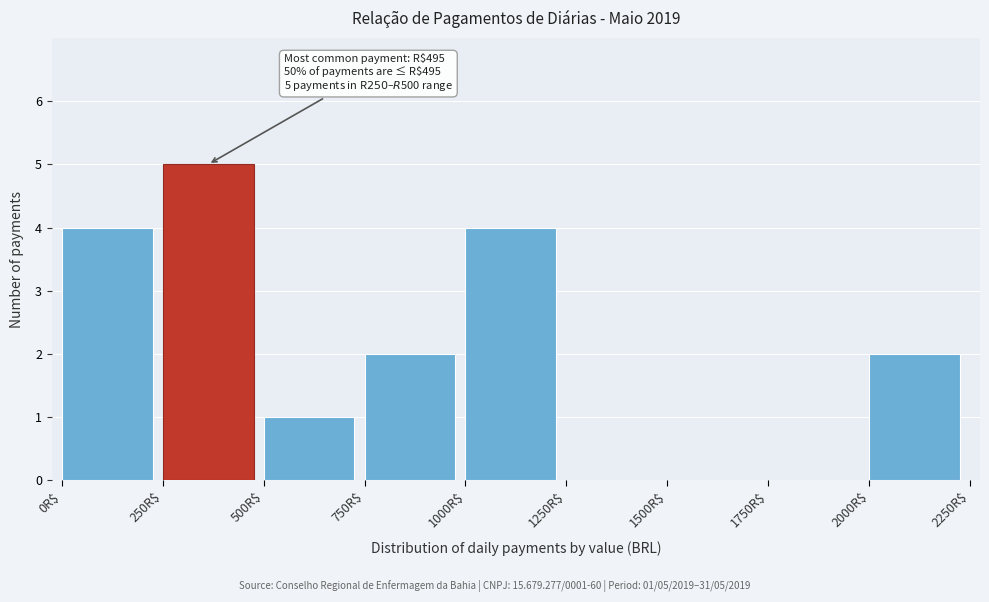

Over which range of the x-axis is the bar tallest?

250 to 500